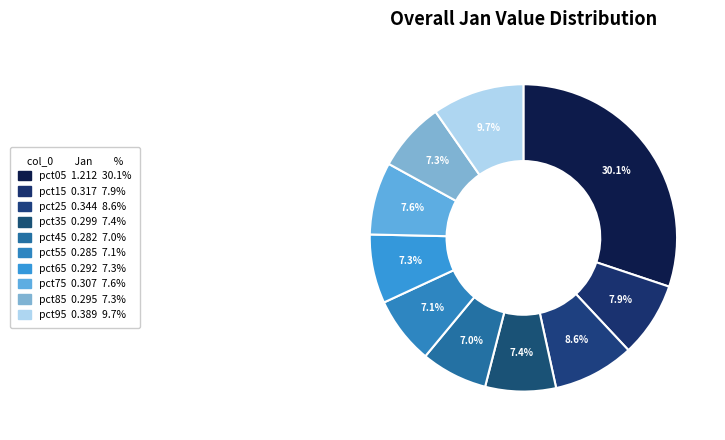

To the nearest percent, what is the combined percentage of pct35 and pct65?

15%